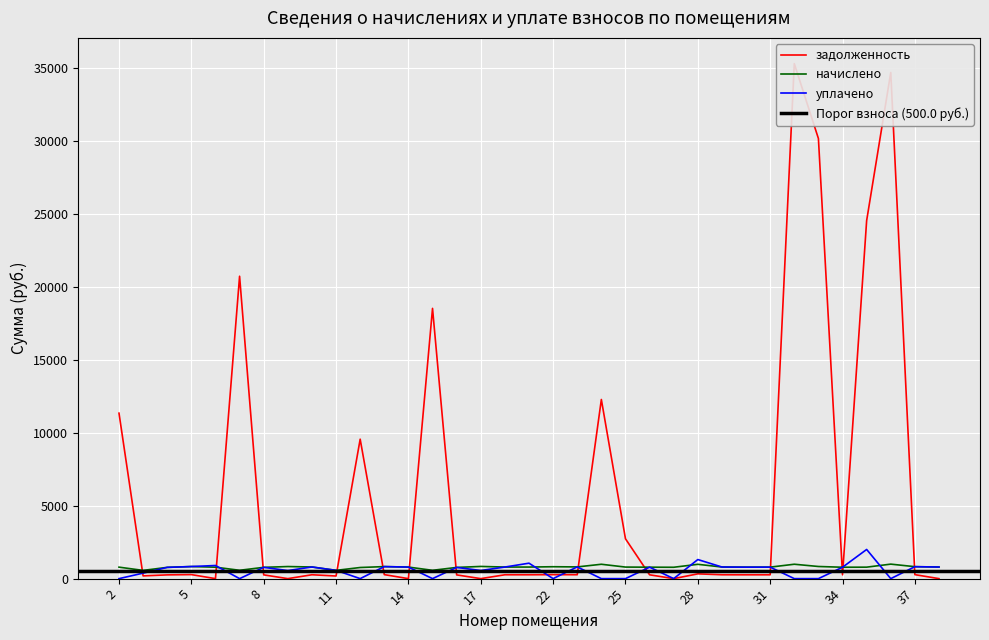

At which label does начислено first exceed 792?

5